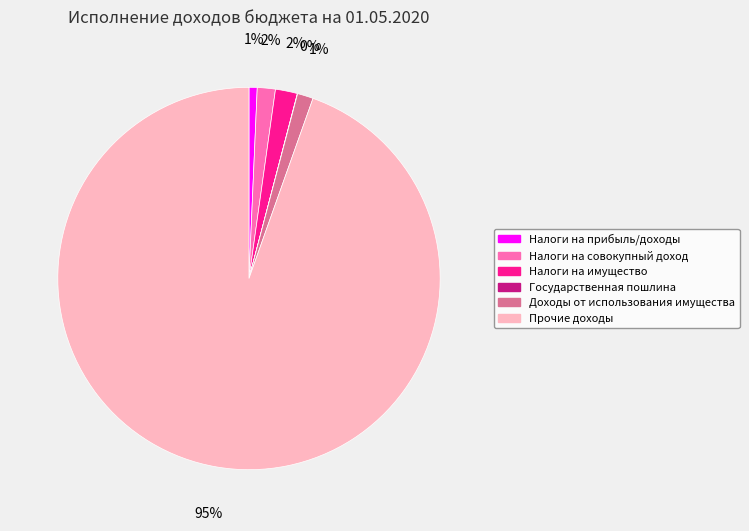

To the nearest percent, what is the combined percentage of Налоги на совокупный доход and Доходы от использования имущества?

3%